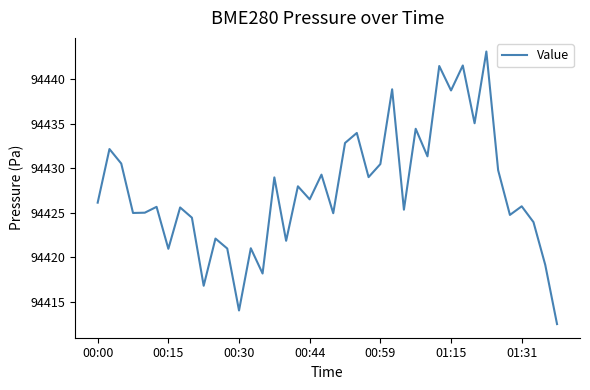

How many distinct data groups are displayed?

1